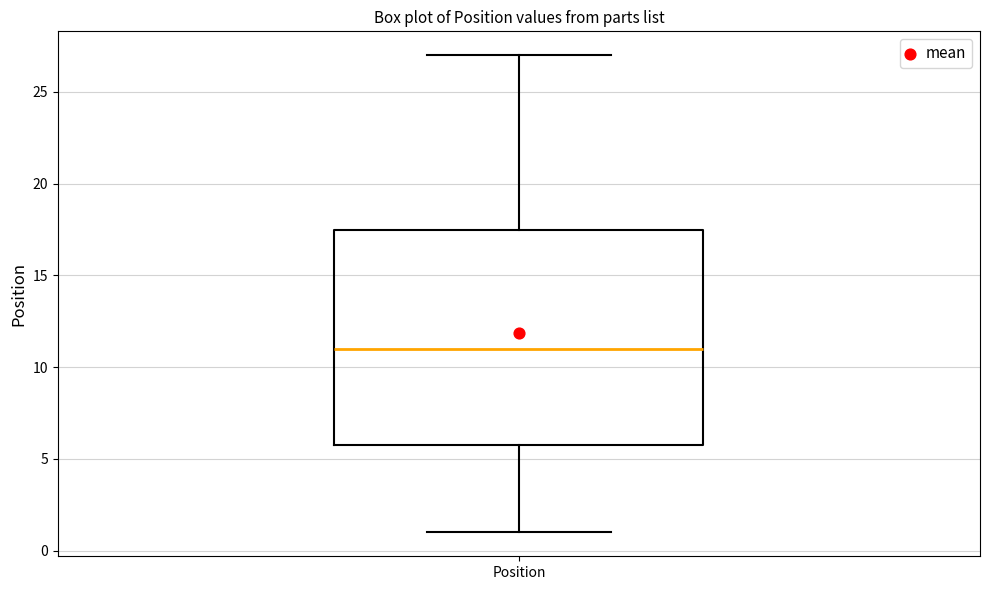

Read this box plot against the y-axis: the position of the median line, the range covered by the box, and the ends of both whiskers. The values are not printed on the chart, so give them approximately, as read against the axis.

median 11.0, box 6.0 to 17.5, whiskers 1.0 to 27.0